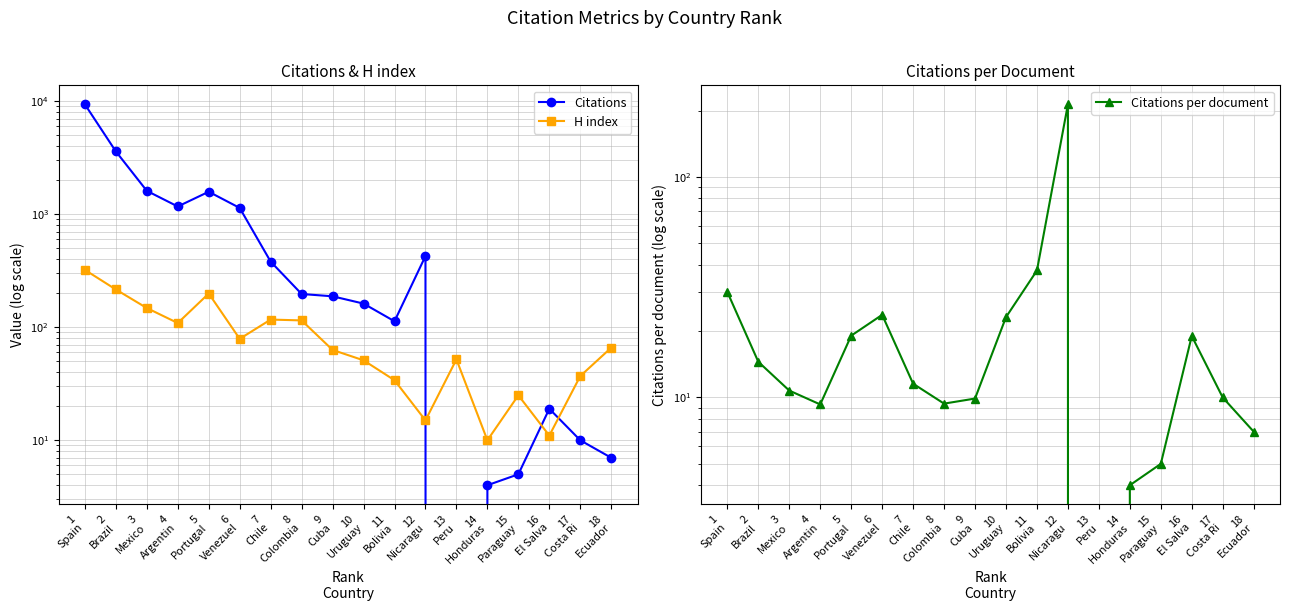

What is the difference between the maximum and minimum values in the H index series?

312.0